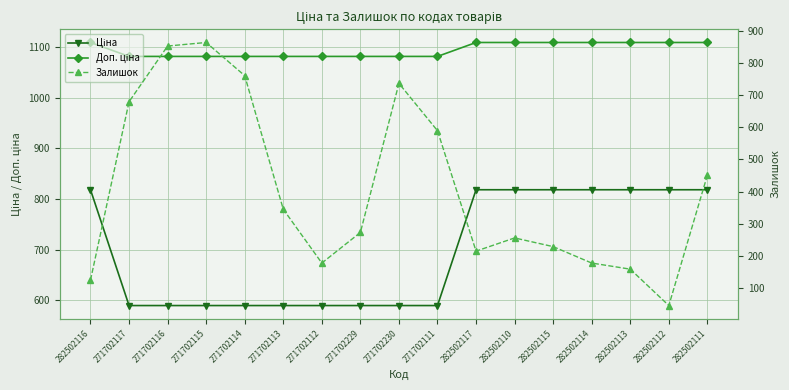

What is the spread (max minus min) of values at 271702230?

491.7